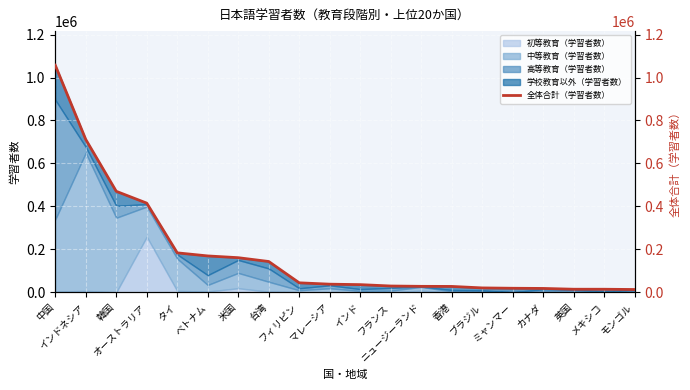

Rank the categories by value from lowest to highest.

モンゴル, メキシコ, 英国, カナダ, ミャンマー, ブラジル, 香港, ニュージーランド, フランス, インド, マレーシア, フィリピン, 台湾, 米国, ベトナム, タイ, オーストラリア, 韓国, インドネシア, 中国